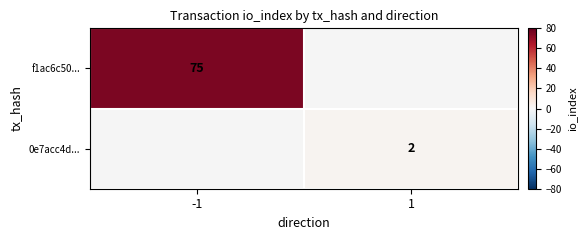

Is it true that f1ac6c50... equals 120 at -1?

False